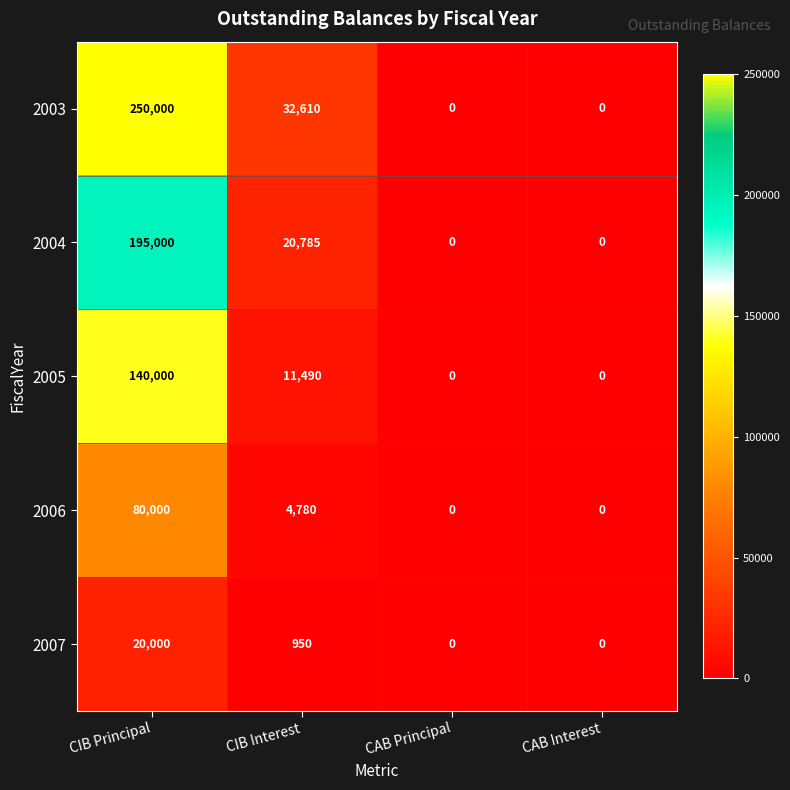

What is the difference between the maximum and minimum values in the 2004 series?

195000